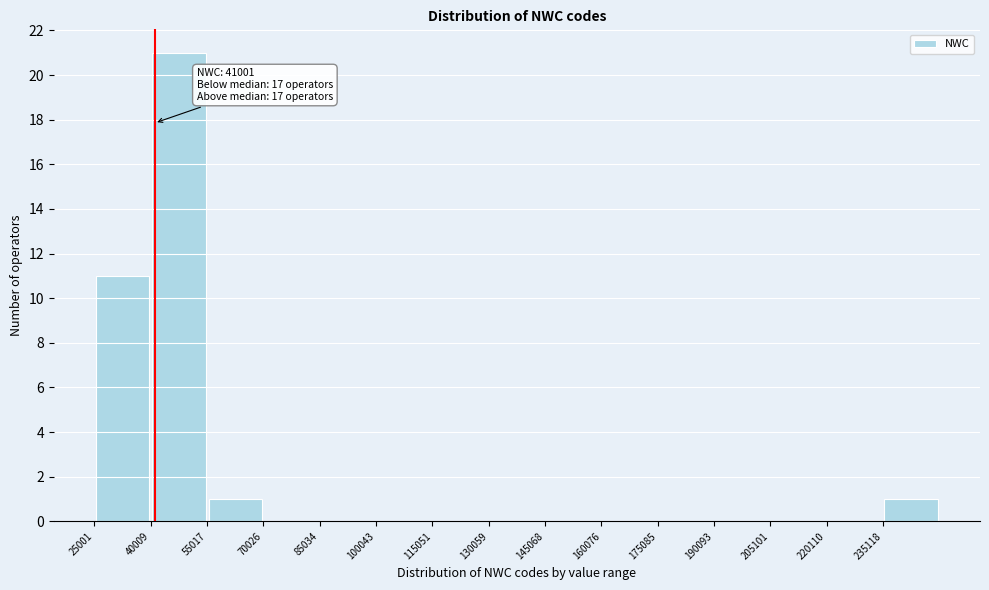

Over which range of the x-axis is the bar tallest?

40000 to 56000